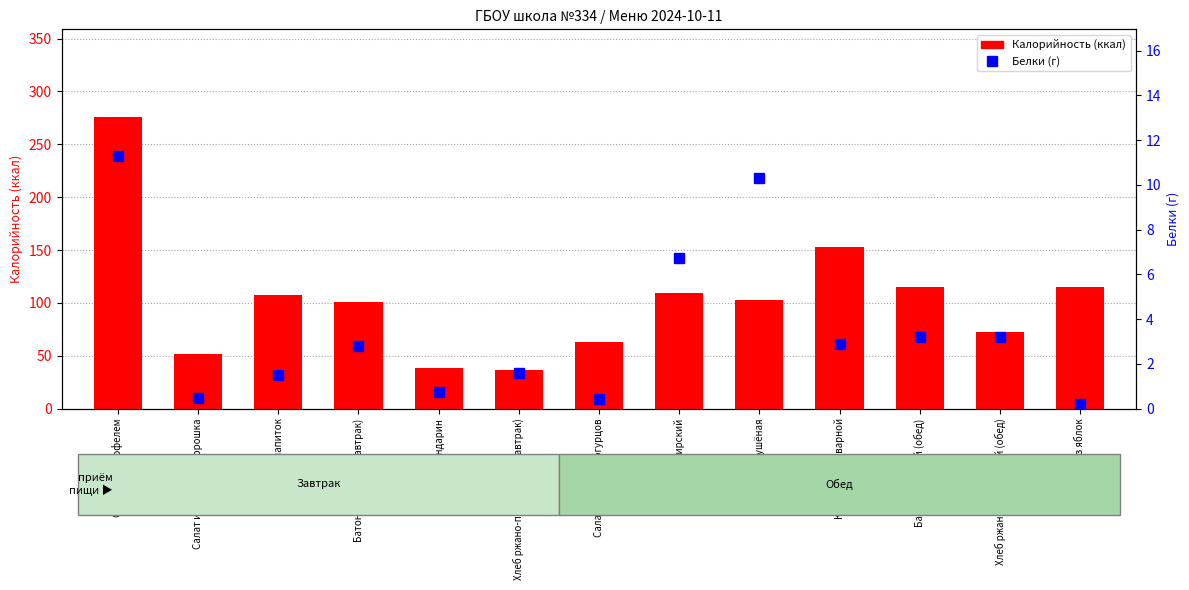

At Картофель отварной, list the series in order from largest to smallest.

Калорийность, Белки